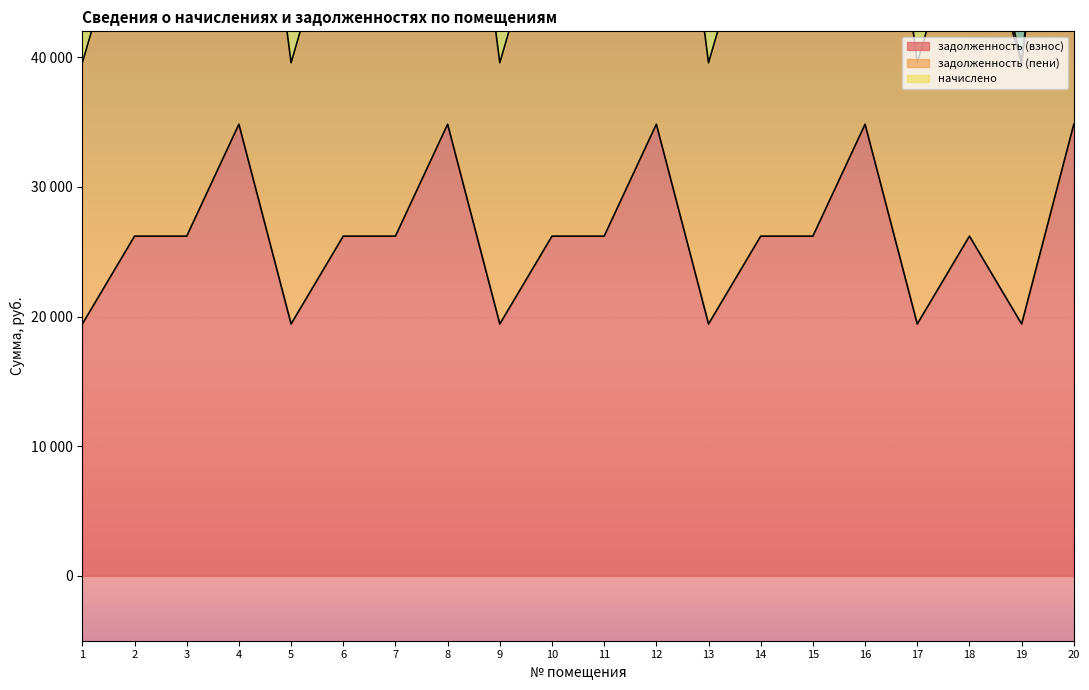

True or false: задолженность (пени) has a value of 14104.9 at 15.

False